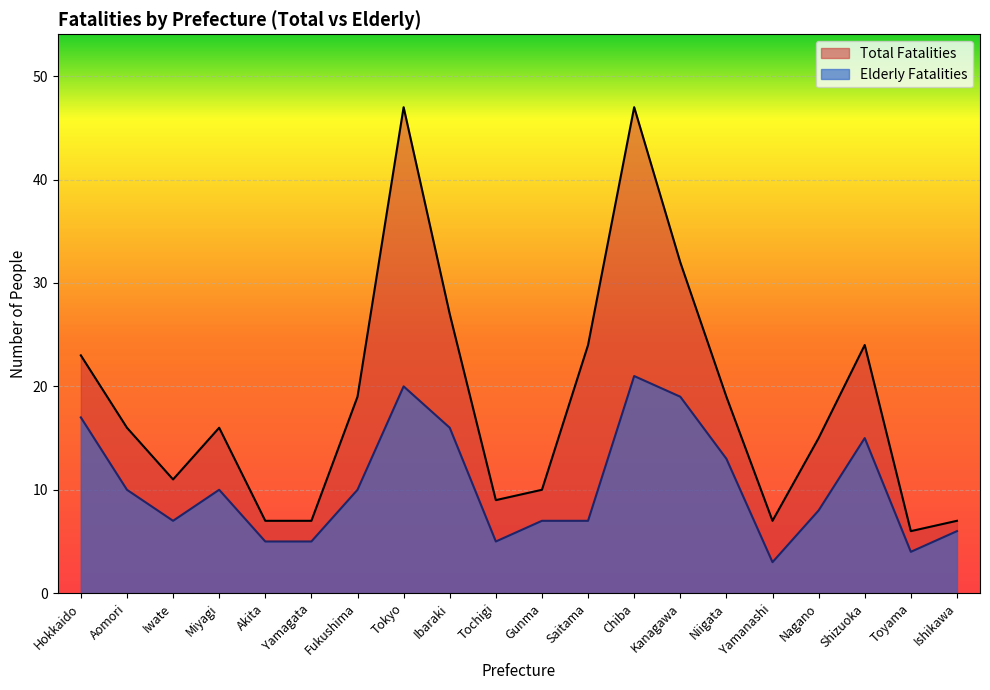

What is the minimum value for Total Fatalities?

6